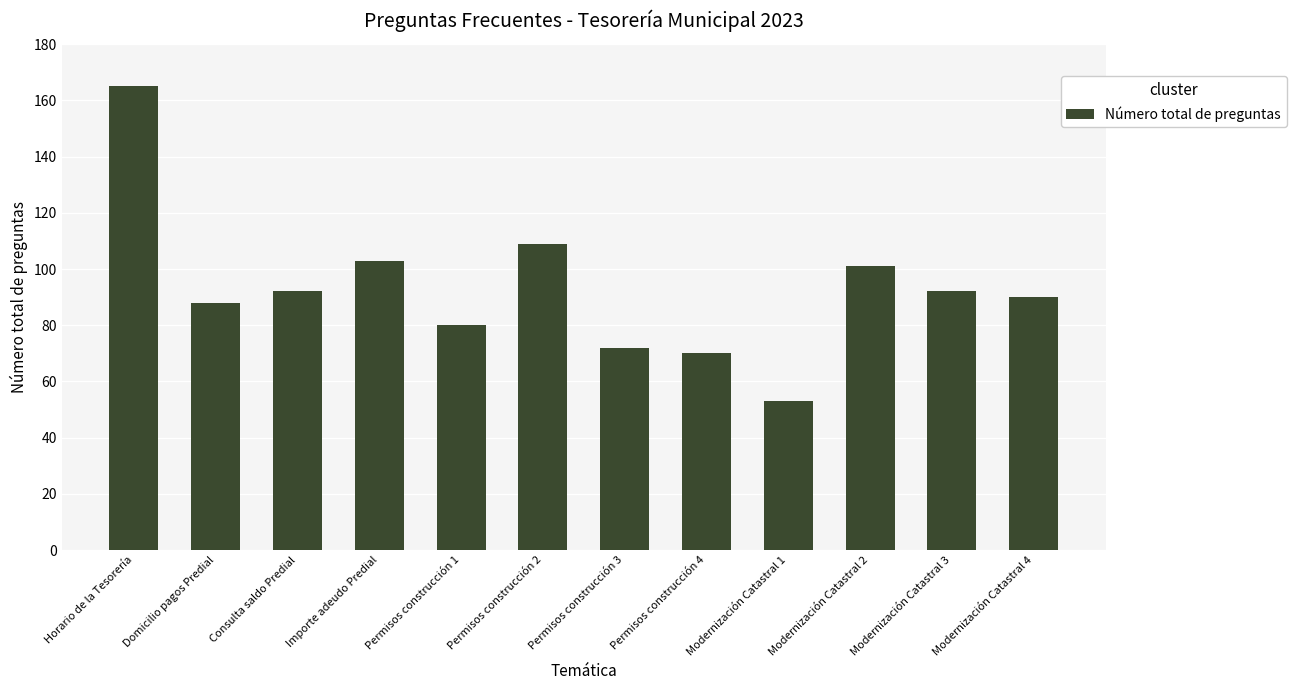

Which label corresponds to the largest value in the chart?

Horario de la Tesorería